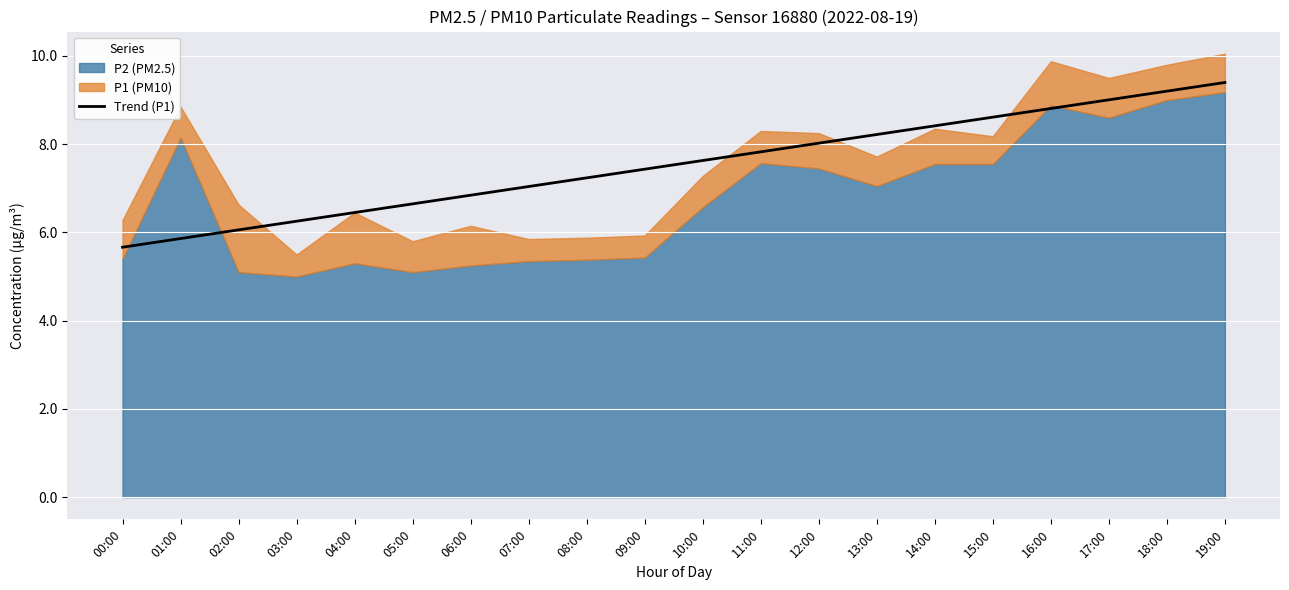

What is the difference between the second highest and second lowest values?

3.3